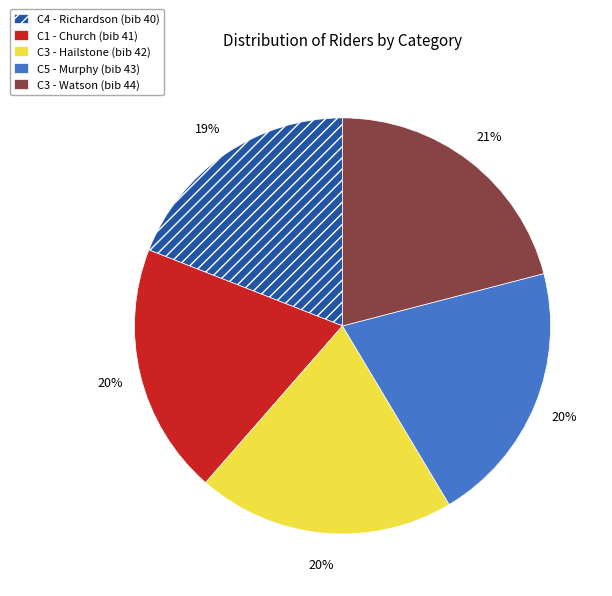

Which has a higher value, C3 - Watson (bib 44) or C3 - Hailstone (bib 42)?

C3 - Watson (bib 44)